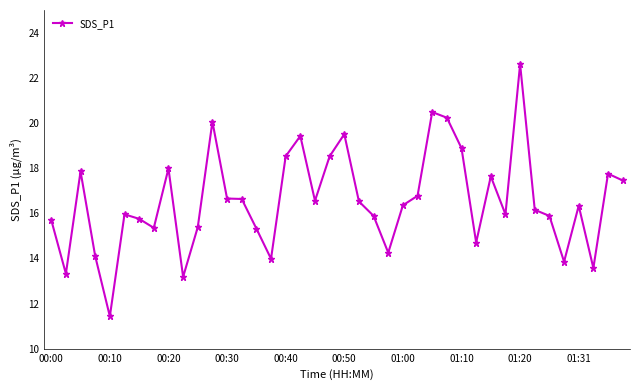

True or false: the data has more than 1 interior local peaks.

True